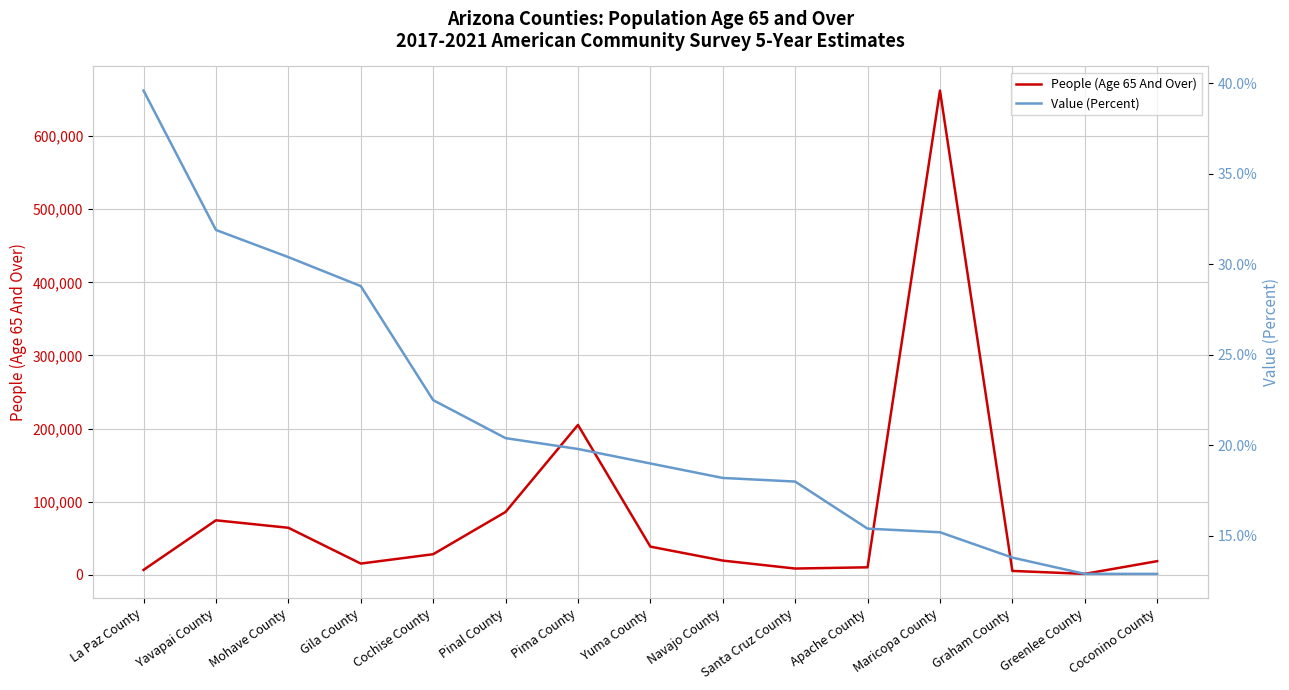

Is the value of People (Age 65 And Over) at Greenlee County greater than the value of Value (Percent) at Pinal County?

Yes